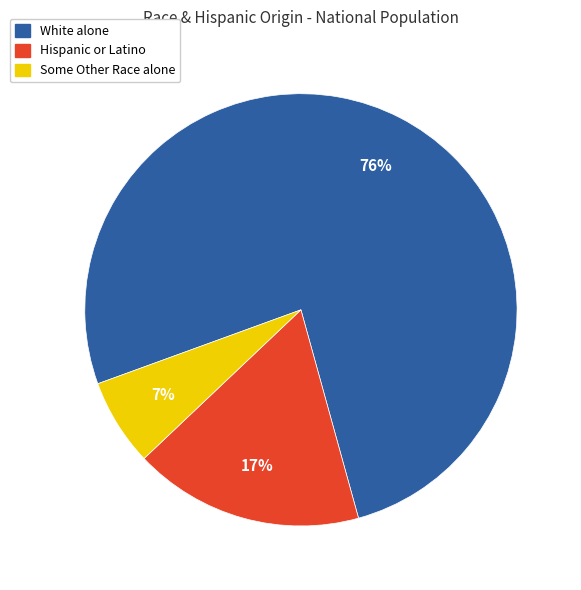

Is it true that White alone is 76% of the pie?

True